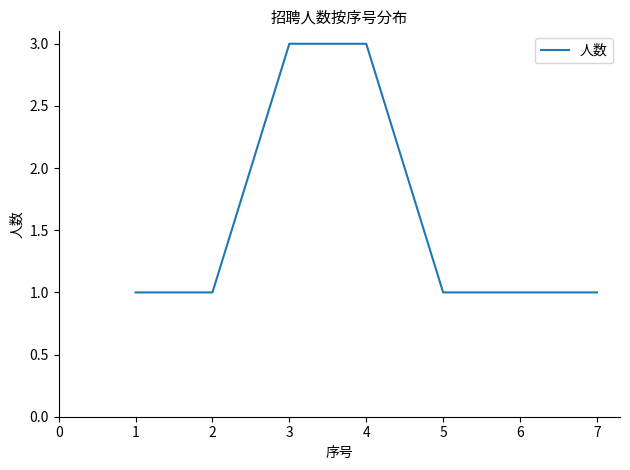

What is the minimum value shown in the chart?

1